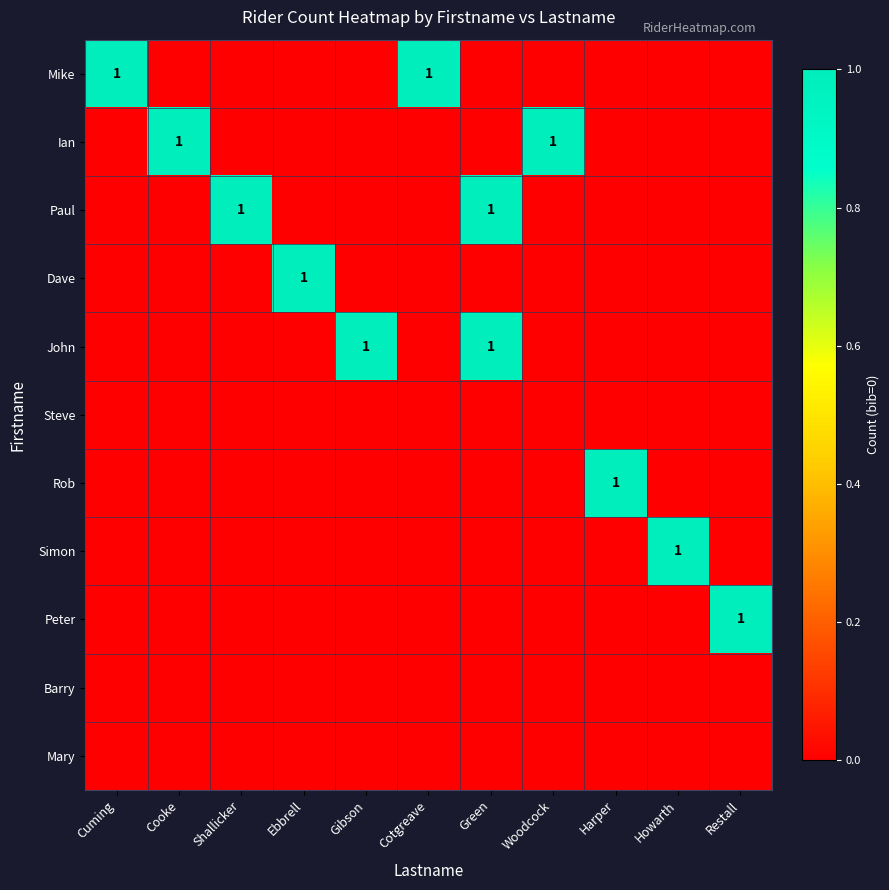

The value of Mike at Cuming is 1. True or false?

True